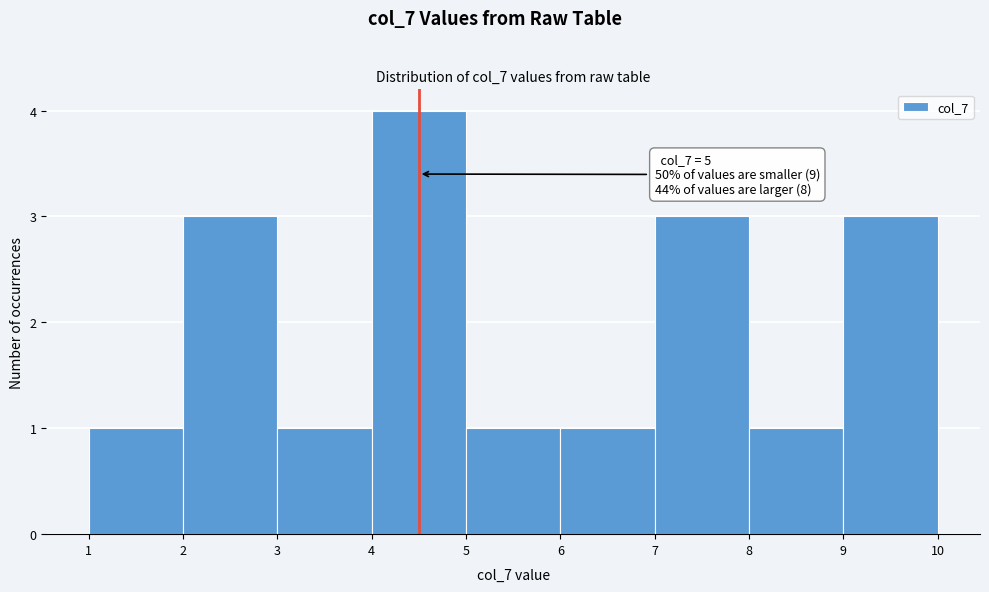

Reading right to left, list all the values displayed in this chart.

3	1	3	1	1	4	1	3	1